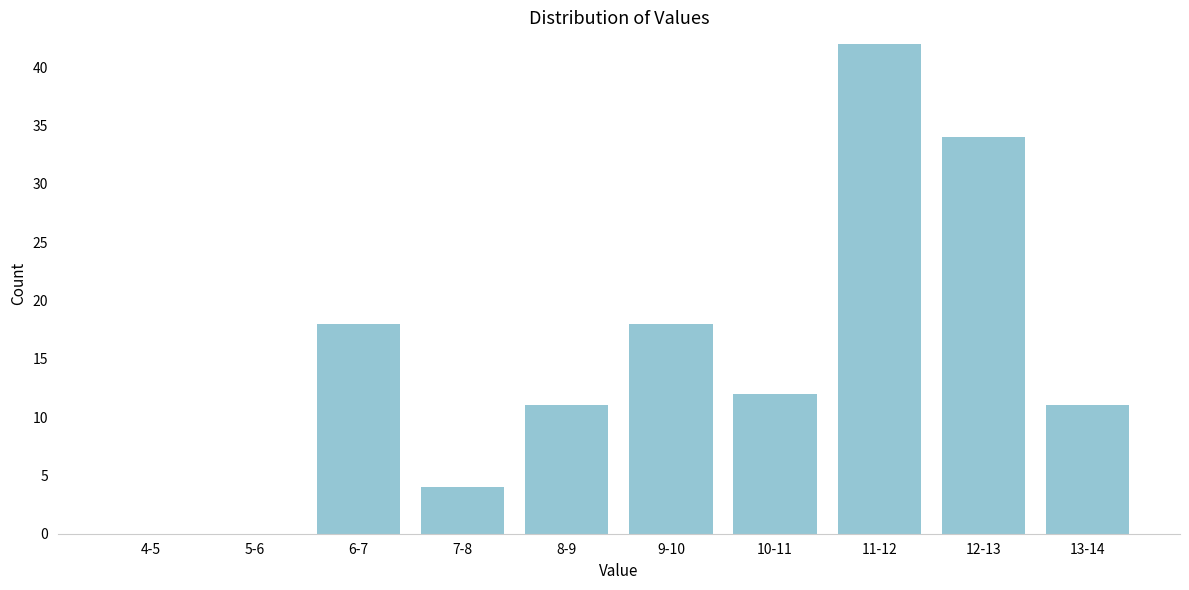

Reading left to right, extract all data points from this chart.

4-5=0	5-6=0	6-7=18	7-8=4	8-9=11	9-10=18	10-11=12	11-12=42	12-13=34	13-14=11